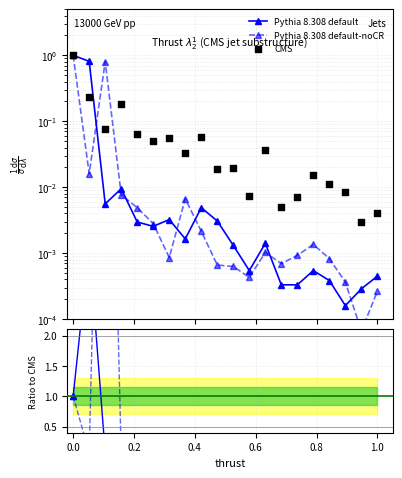

Which series contains the highest Y value?

Pythia 8.308 default-noCR